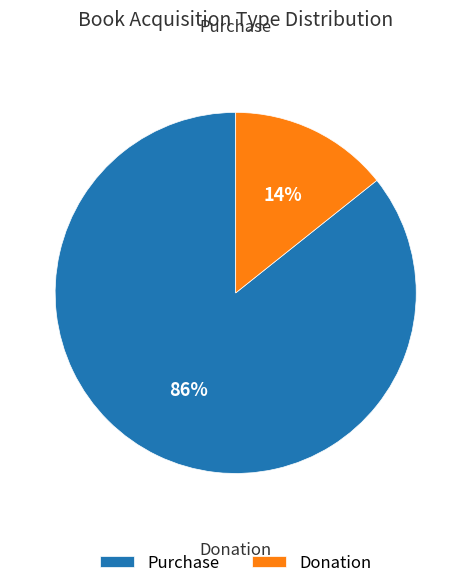

How many slices are in this pie chart?

2